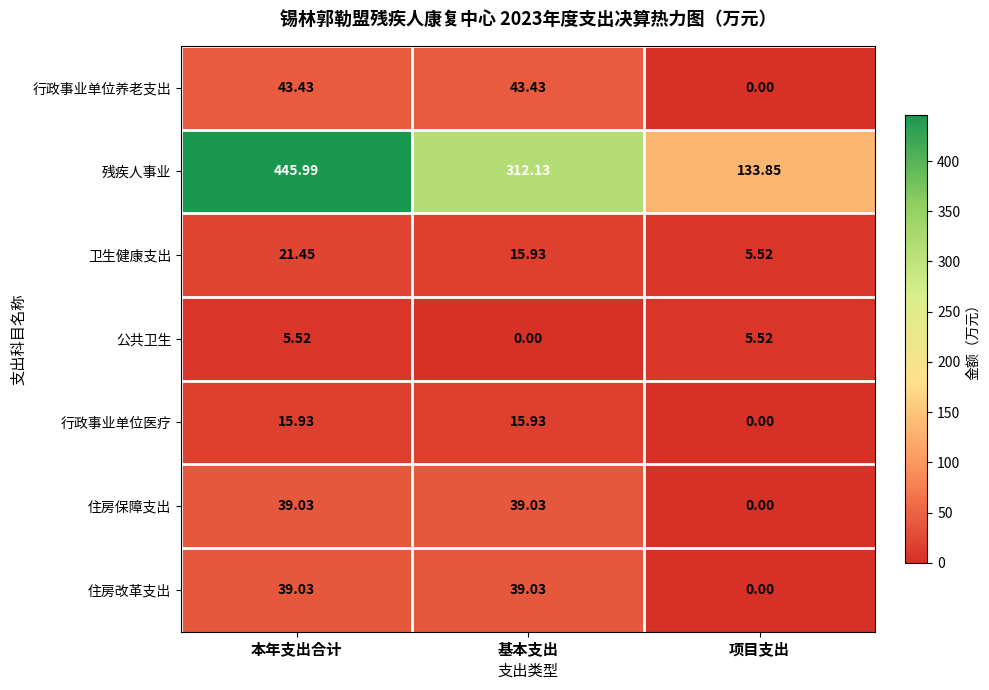

Which series changed the most between 基本支出 and 项目支出?

残疾人事业